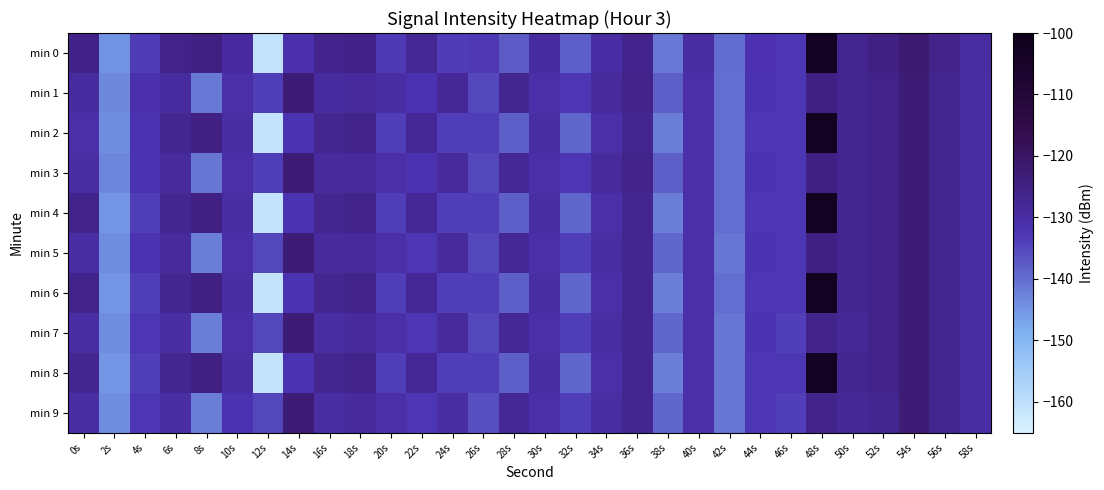

Which series has the largest range (max minus min)?

min 2